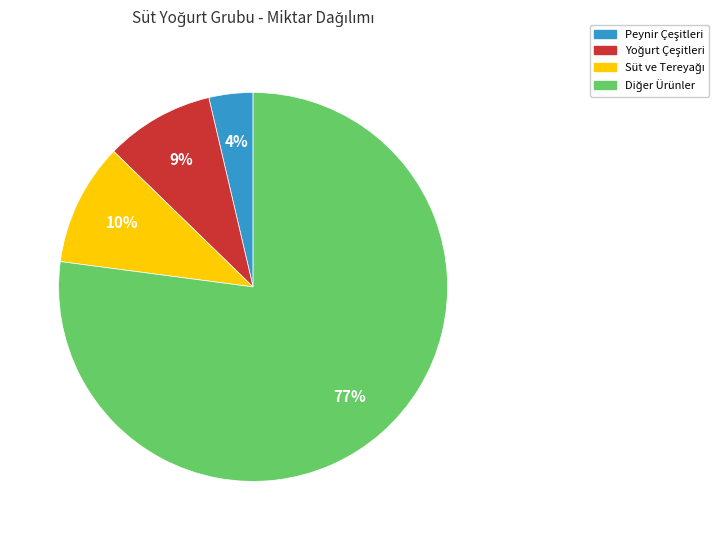

Is there any slice that represents more than half of the pie?

Yes